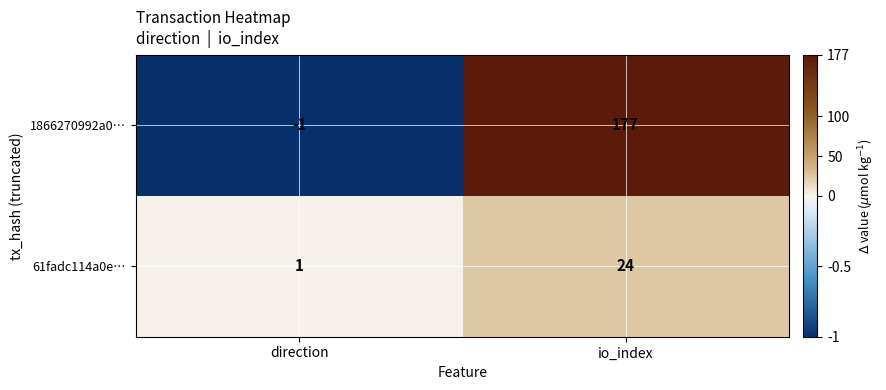

At which label is 61fadc114a0e… closest to 12?

direction